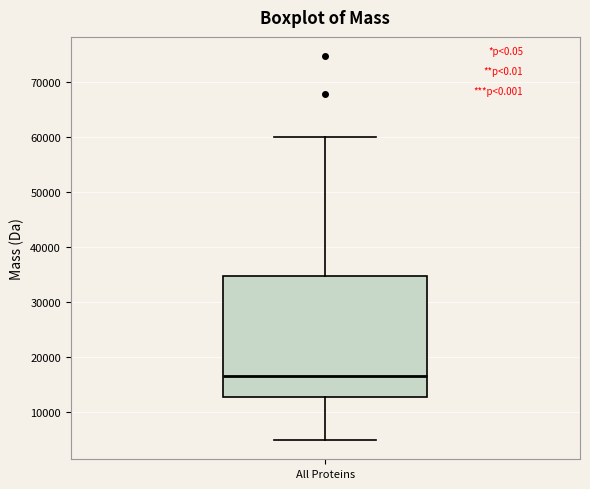

Read this box plot against the y-axis: the position of the median line, the range covered by the box, and the ends of both whiskers. The values are not printed on the chart, so give them approximately, as read against the axis.

median 16000, box 13000 to 35000, whiskers 5000 to 60000